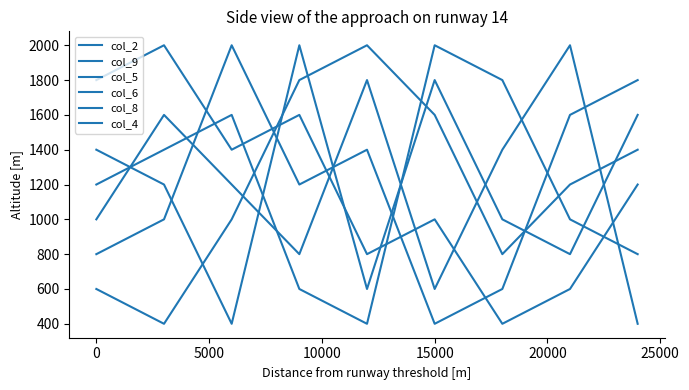

Which category has the lowest value across all series?

15000